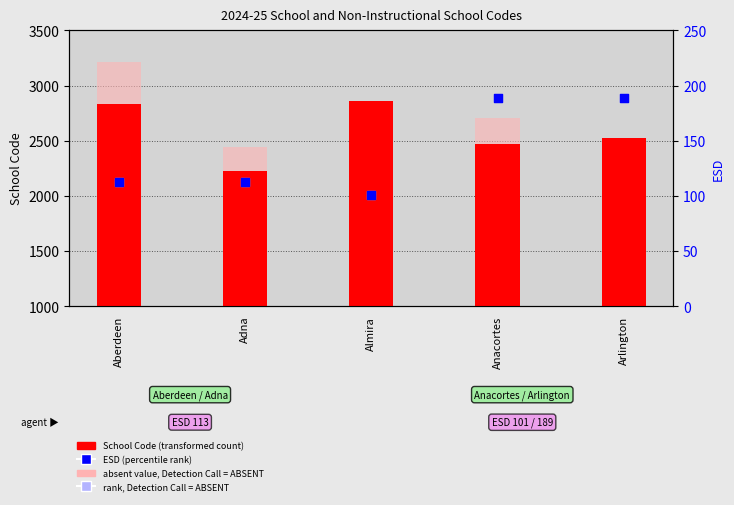

What is the total value across all series at Almira?

4291